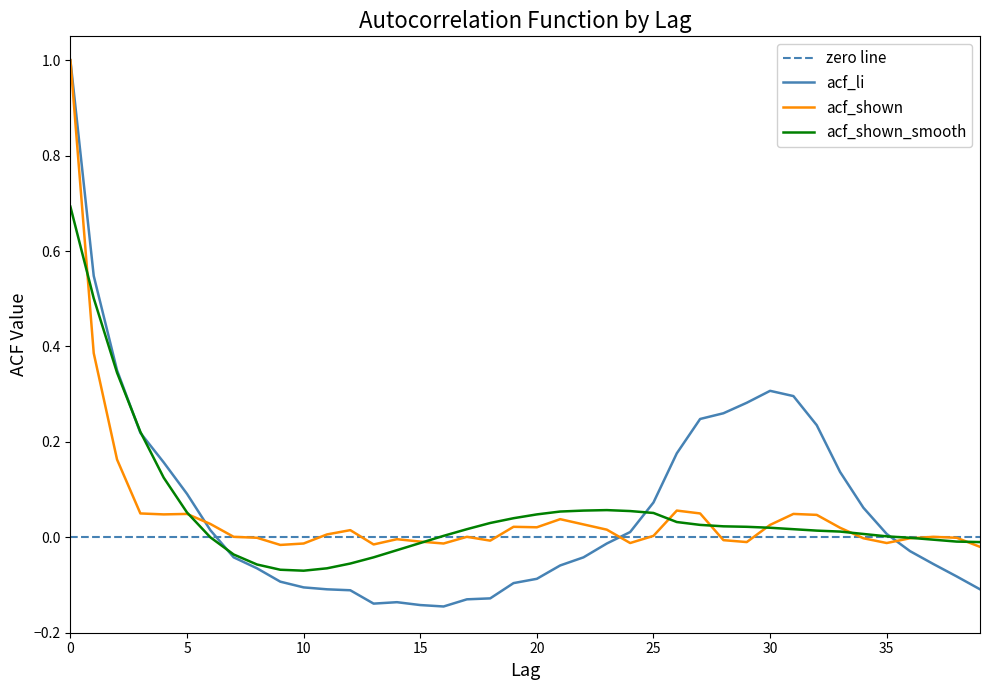

Rank the series by their maximum value, from lowest to highest.

acf_shown_smooth, acf_li, acf_shown